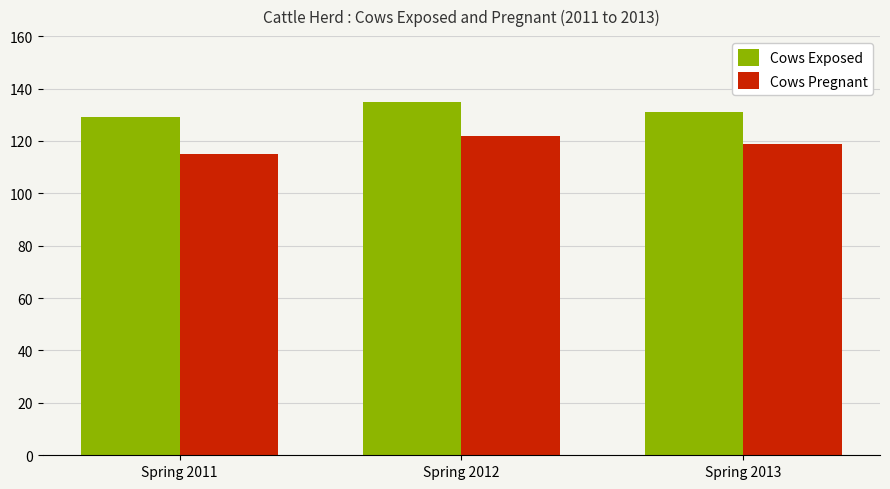

Which series has the largest total across all categories?

Cows Exposed